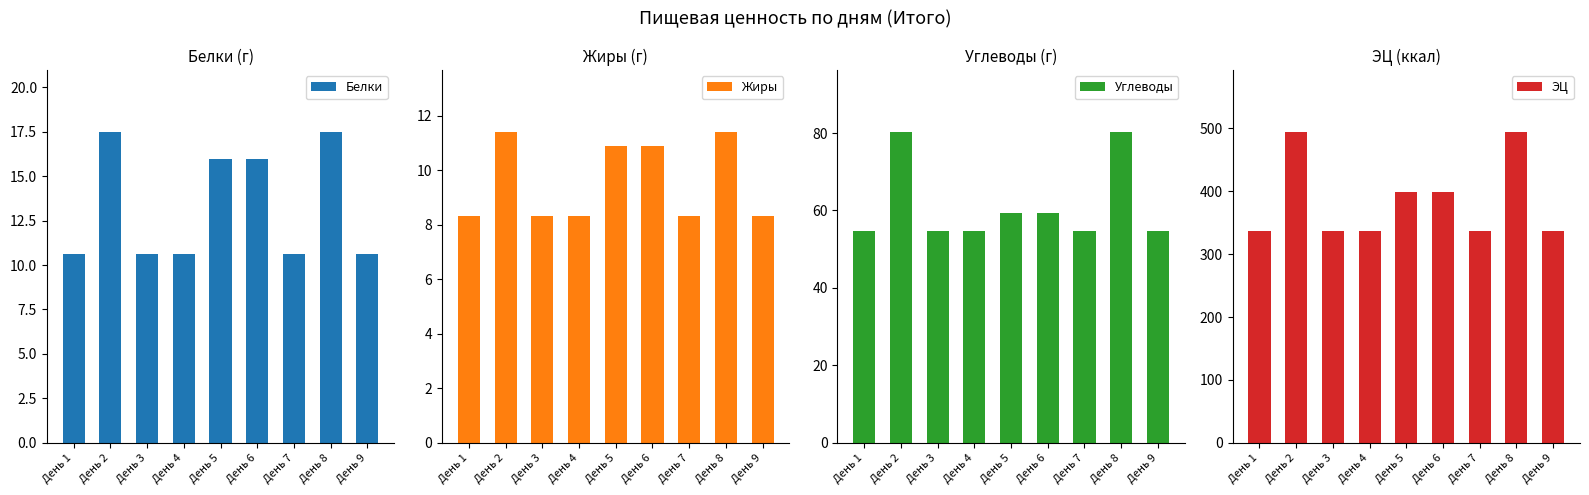

What is the minimum value for Углеводы?

54.7